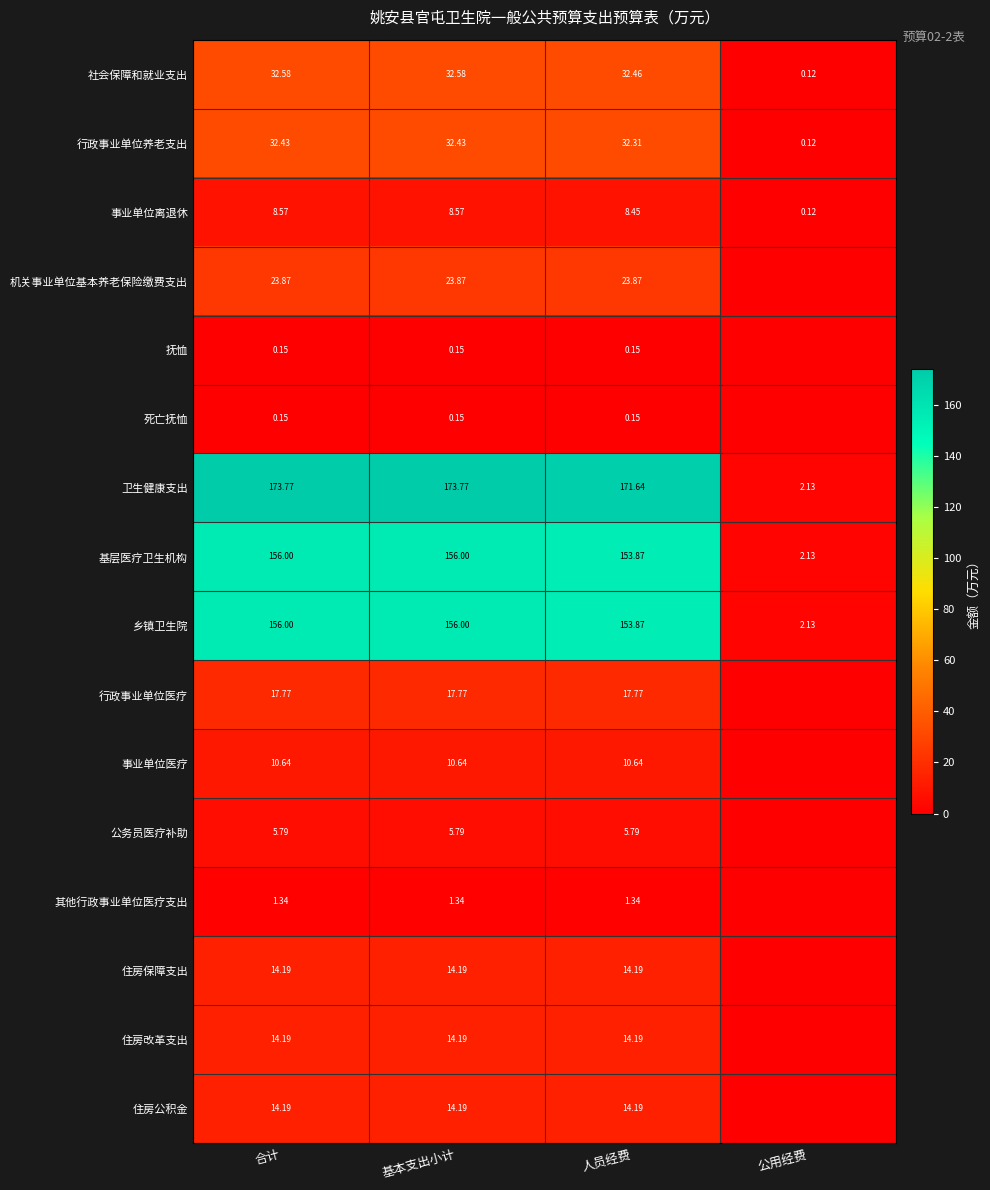

Where is 事业单位离退休 nearest to the value 4?

公用经费